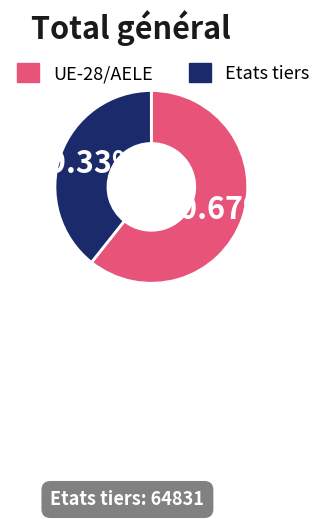

Combined, what portion of the pie is Etats tiers and UE-28/AELE?

100.0%